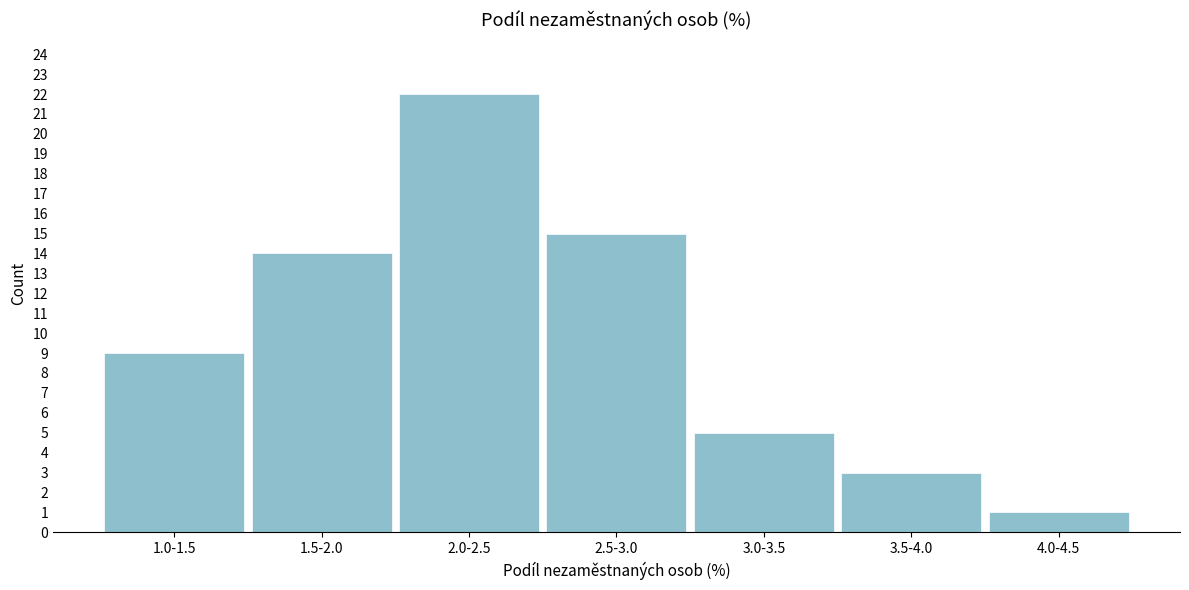

Reading left to right, transcribe all the data shown in this chart.

9	14	22	15	5	3	1